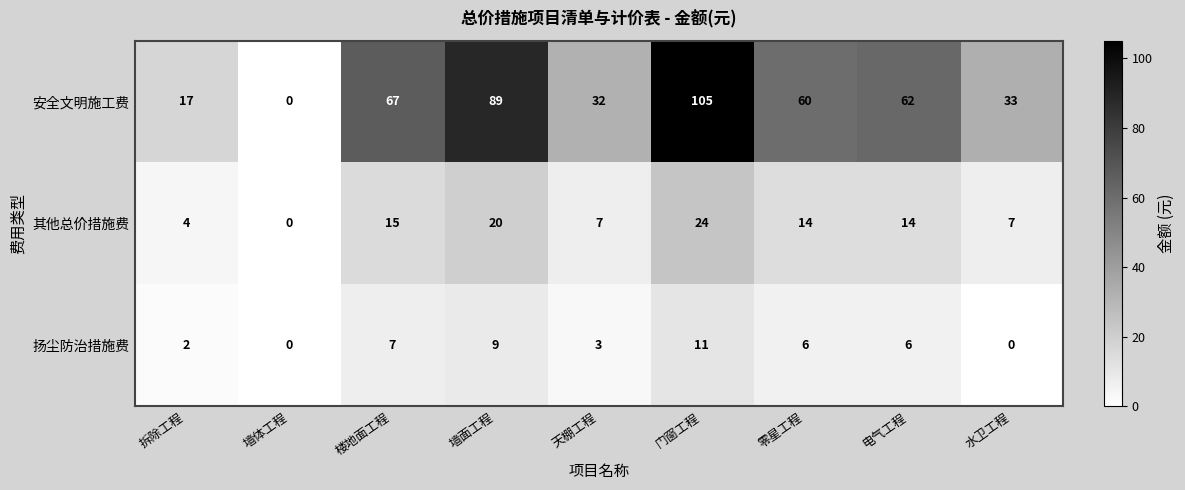

What is the difference between the maximum and minimum values in the 扬尘防治措施费 series?

11